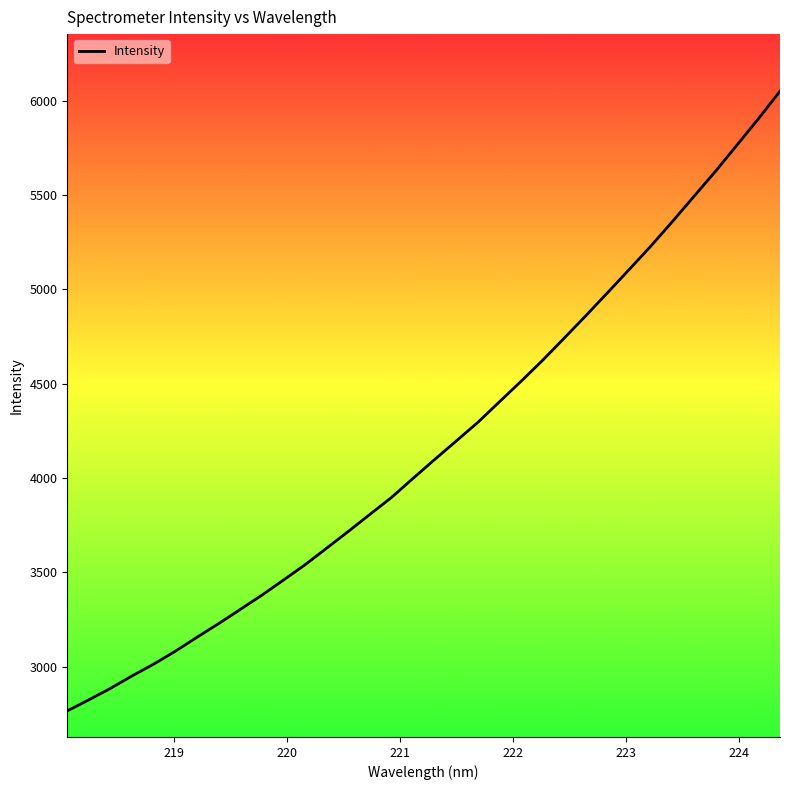

What is the maximum value shown in the chart?

6049.5